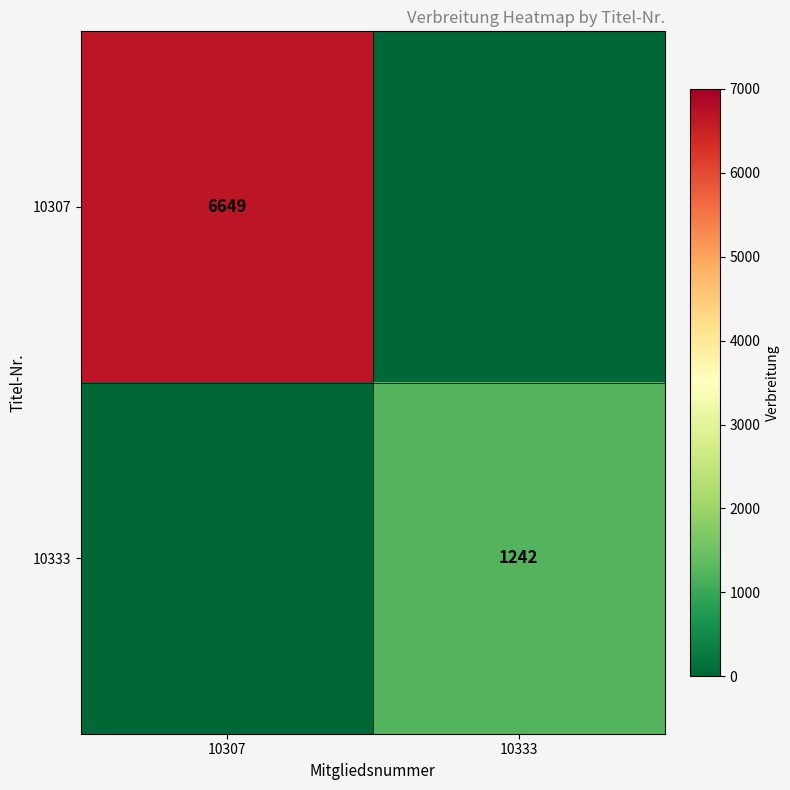

The 10333 series shows 1242 at 10333. True or false?

True